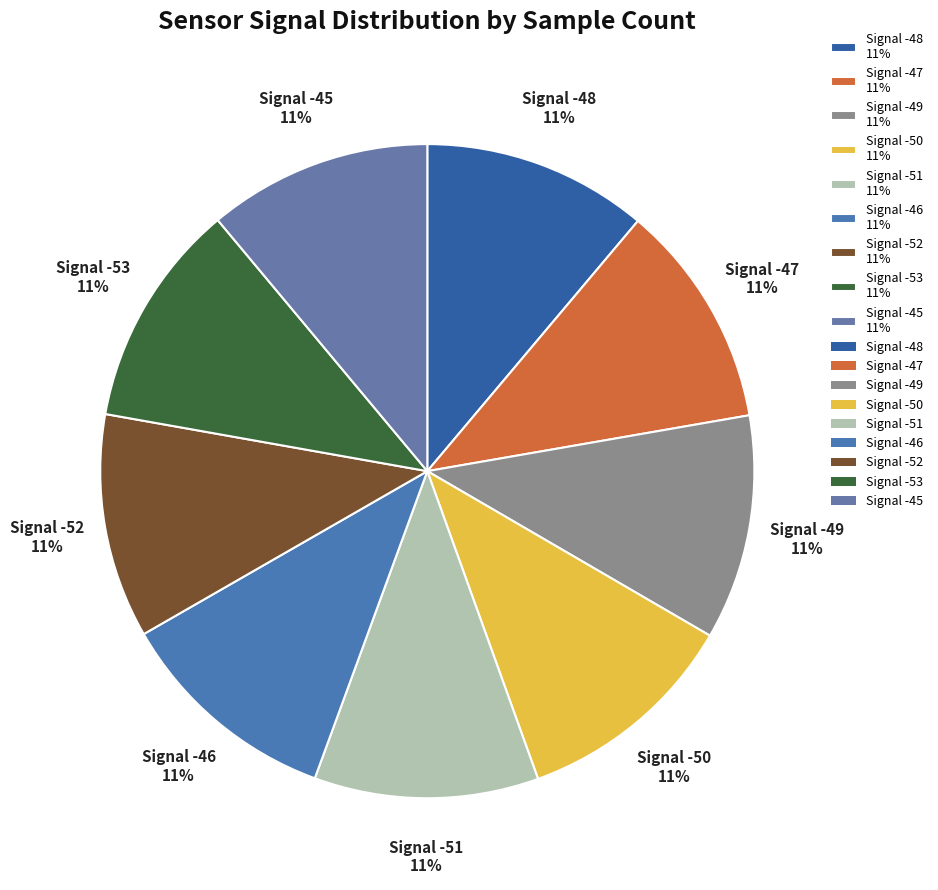

Count the number of slices in the pie.

9